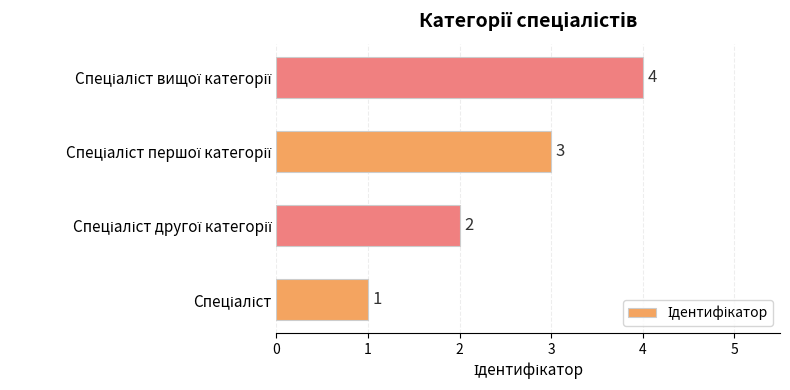

How many data points does each series have?

4